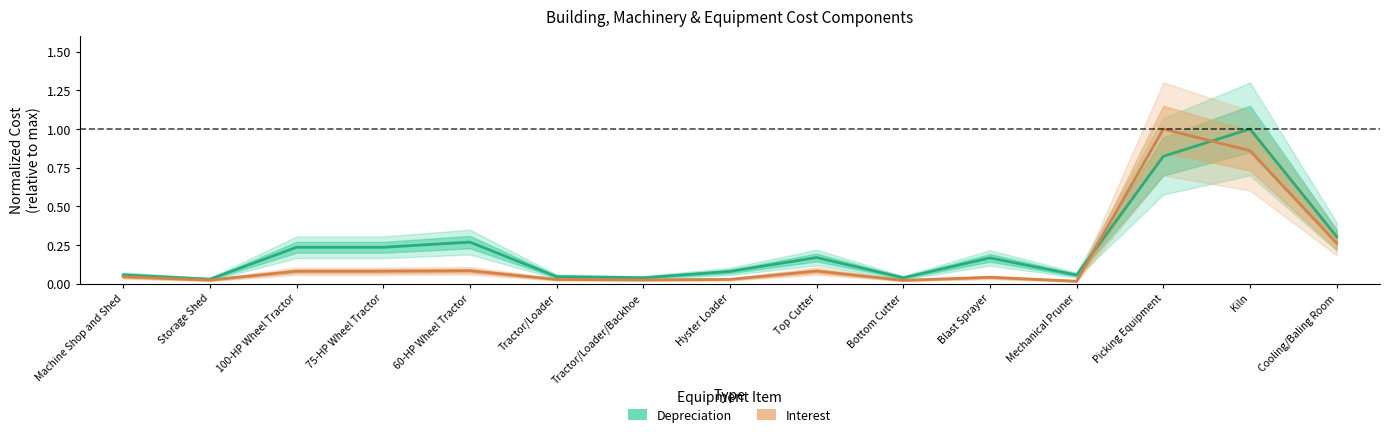

Read the Depreciation value at 100-HP Wheel Tractor.

0.2